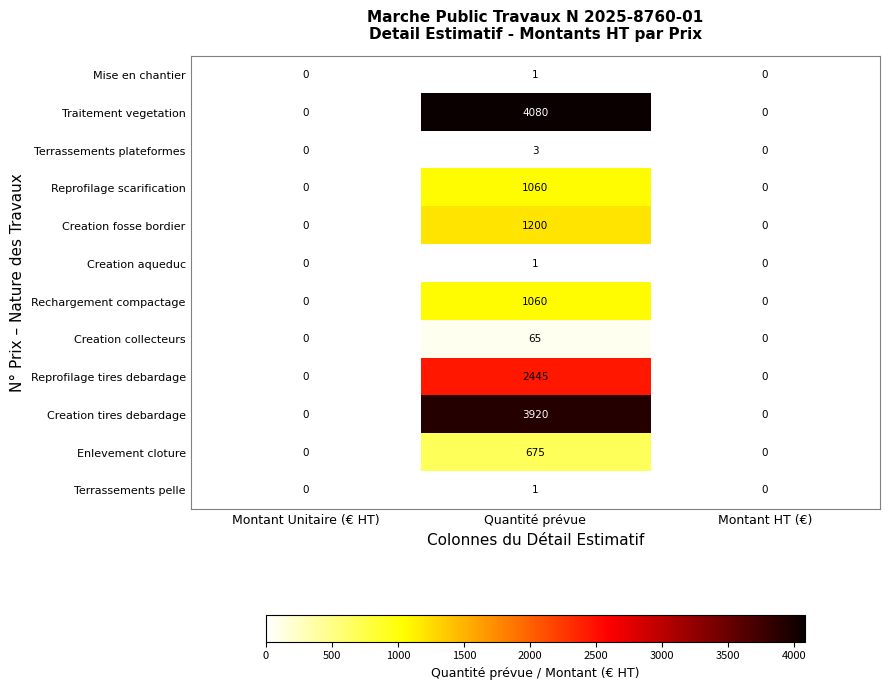

How many data points does each series have?

3